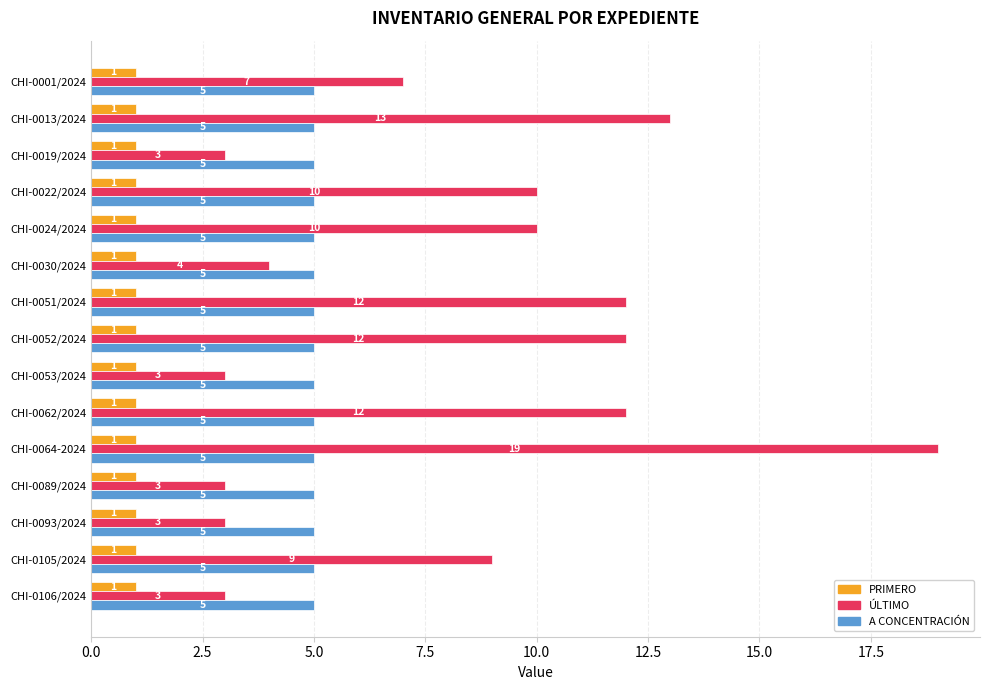

What is the spread (max minus min) of values at CHI-0106/2024?

4